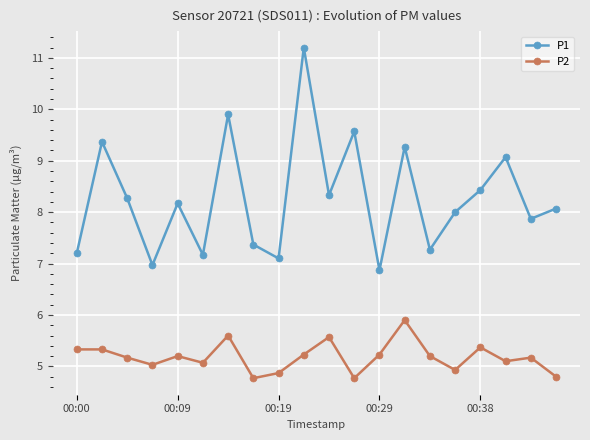

Which series has the largest total across all categories?

P1